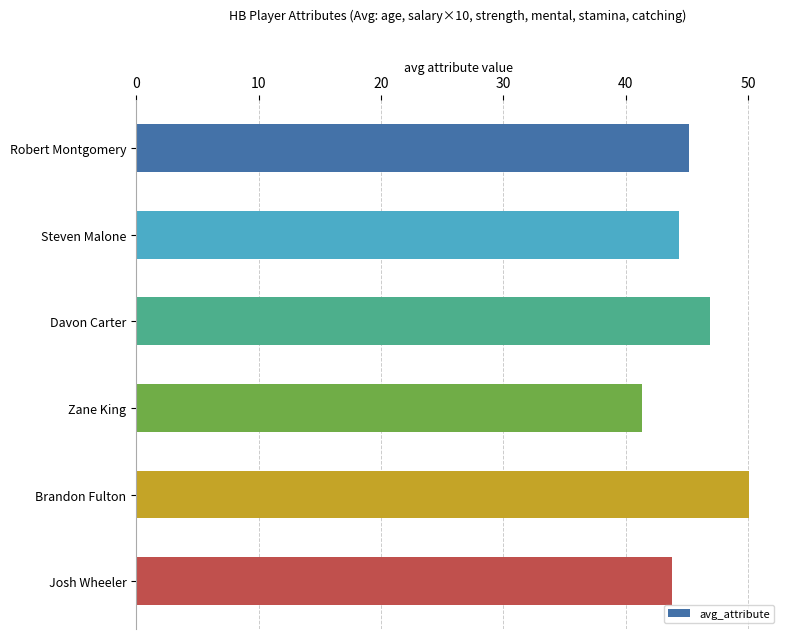

What is the smallest value displayed?

41.3